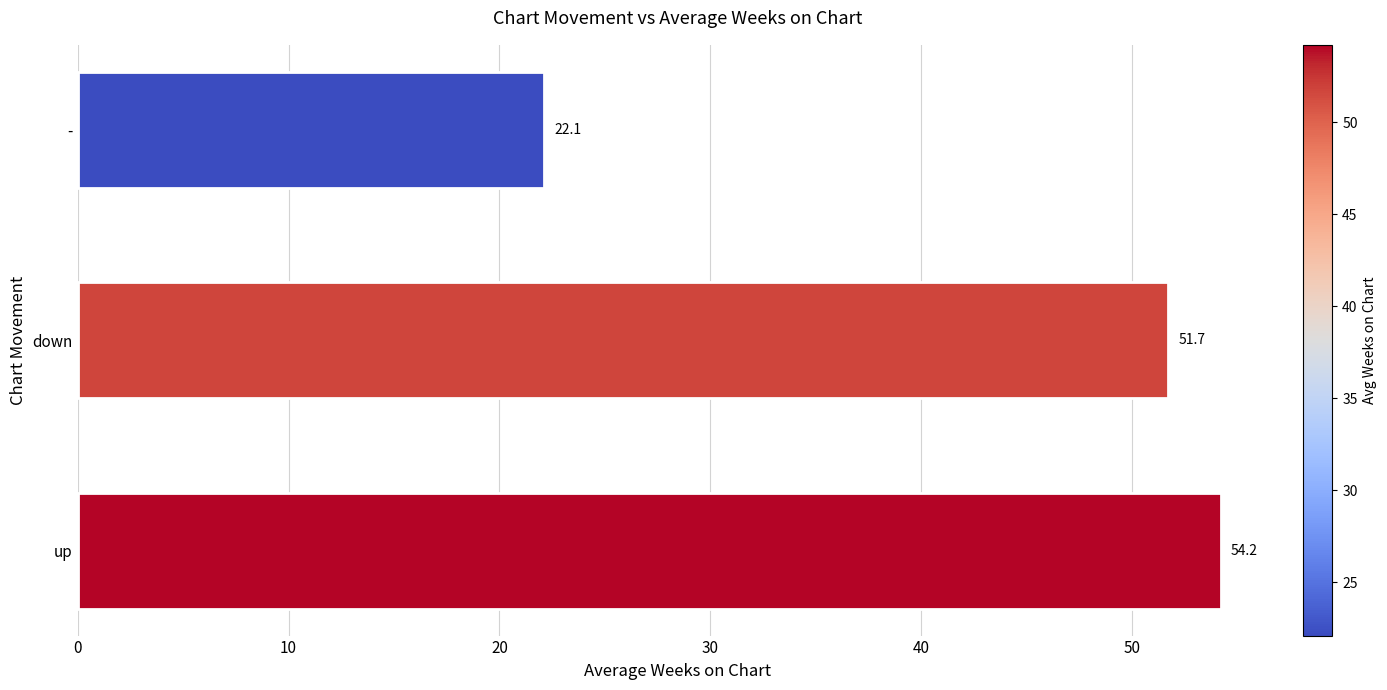

Which has a higher value, up or down?

up